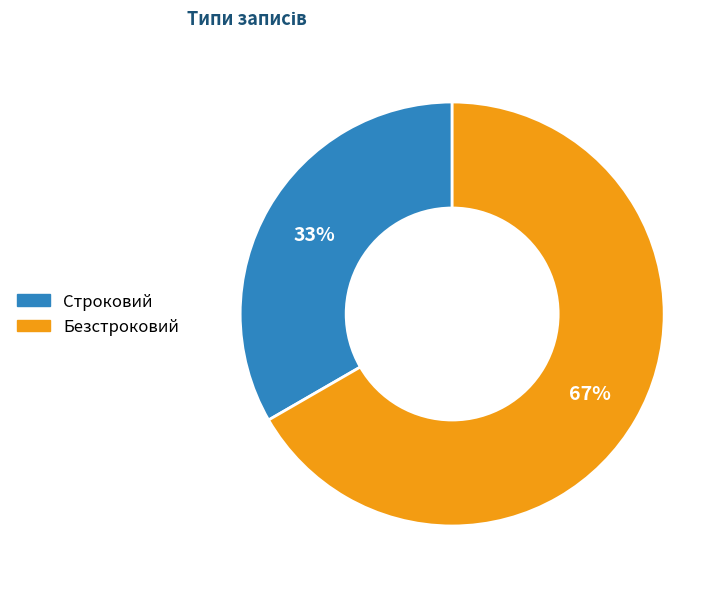

What is the largest slice in the pie chart?

Безстроковий